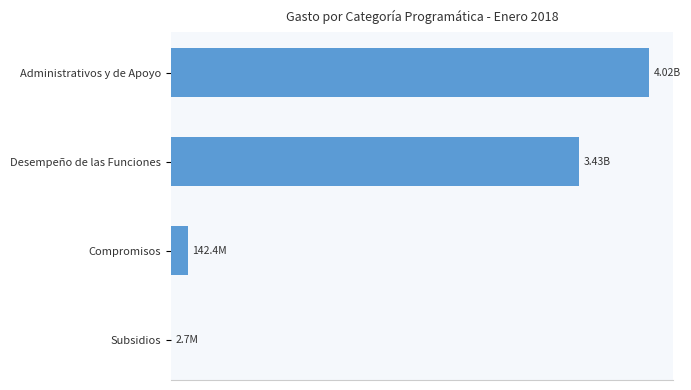

How many data points are less than 3431628727?

2